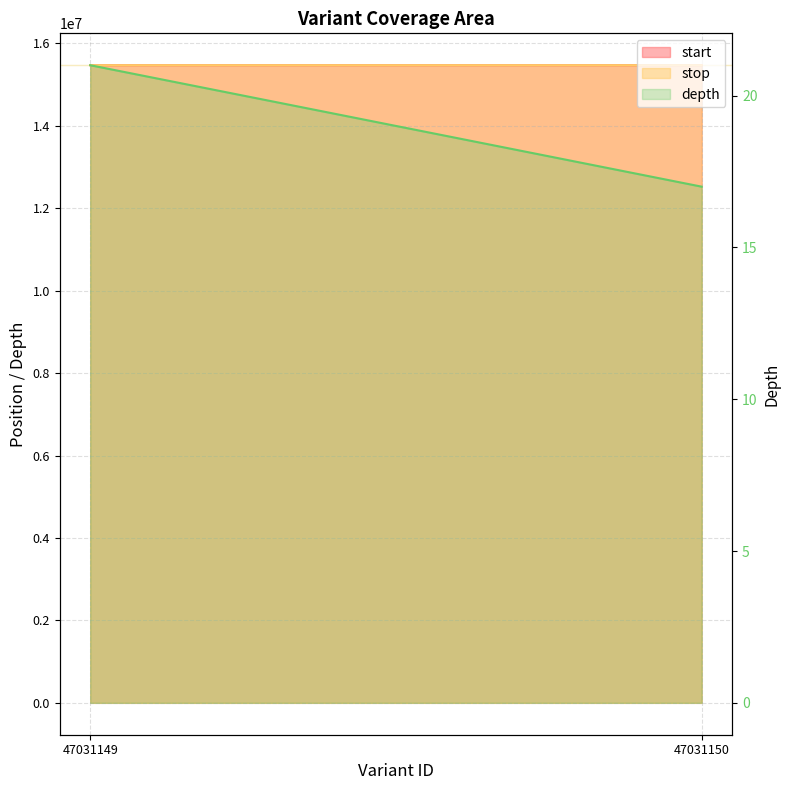

What is the ratio of the value at 47031150 to the value at 47031149?

0.8